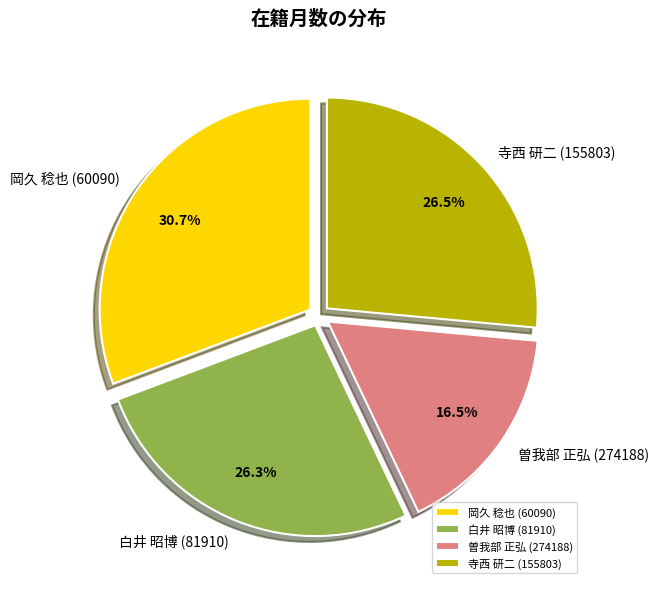

Which category has the biggest portion of the pie?

岡久 稔也 (60090)